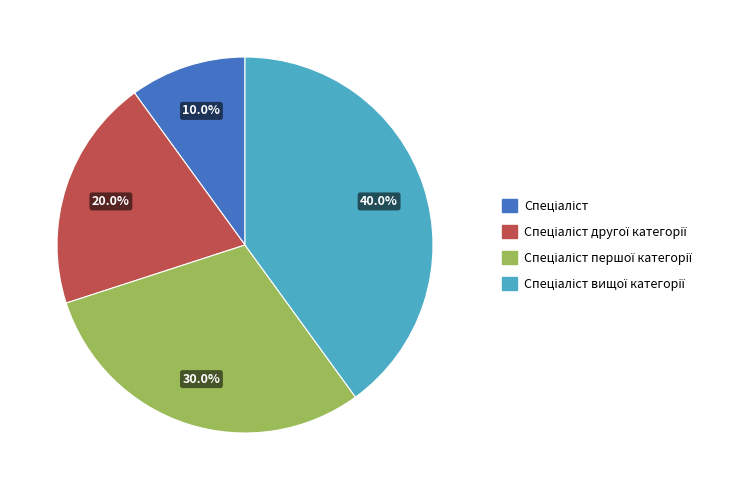

Is there any slice that represents more than half of the pie?

No